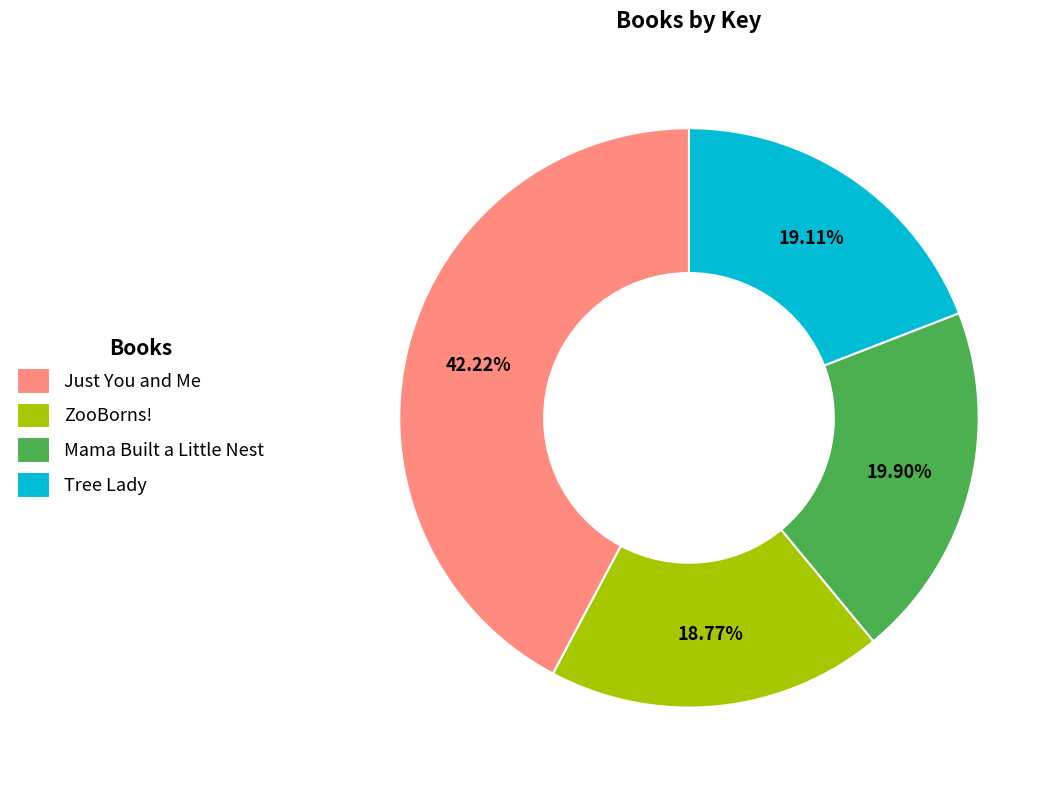

What is the total percentage of Tree Lady and Just You and Me?

61.3%